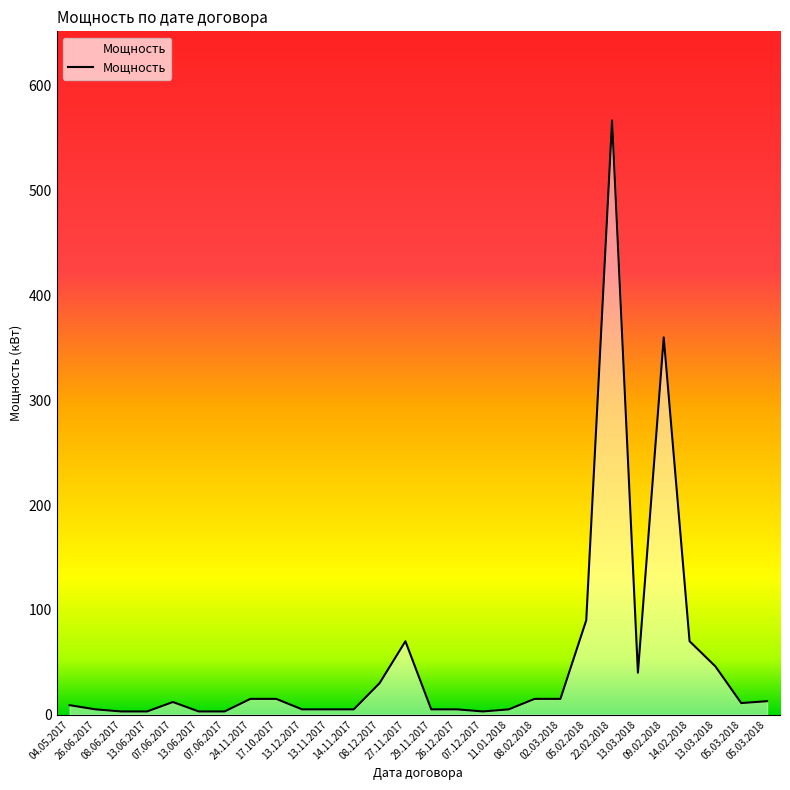

Where is the first local maximum?

07.06.2017